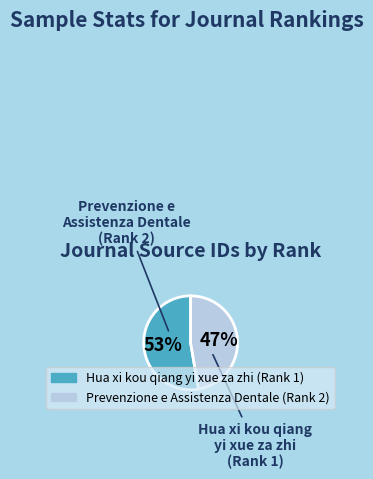

Combined, do Hua xi kou qiang yi xue za zhi (Rank 1) and Prevenzione e Assistenza Dentale (Rank 2) account for over 50%?

Yes